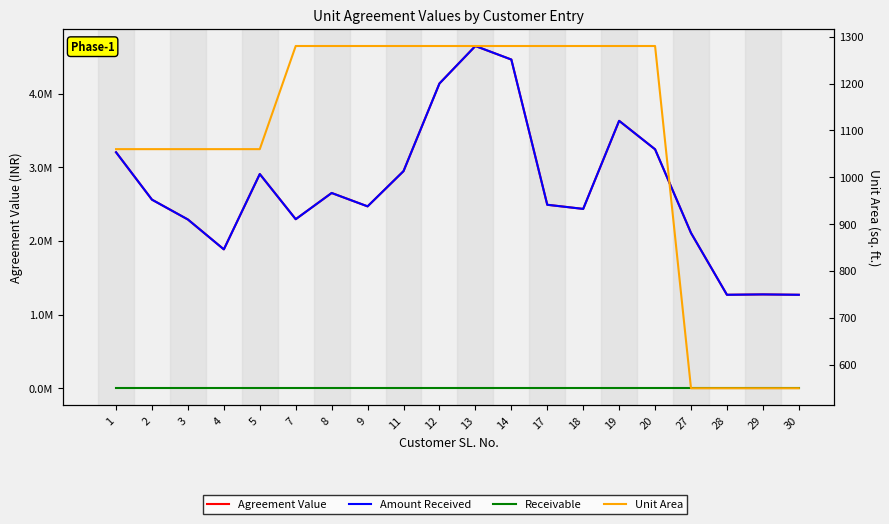

Is it true that Agreement Value equals 1886980 at 4?

True